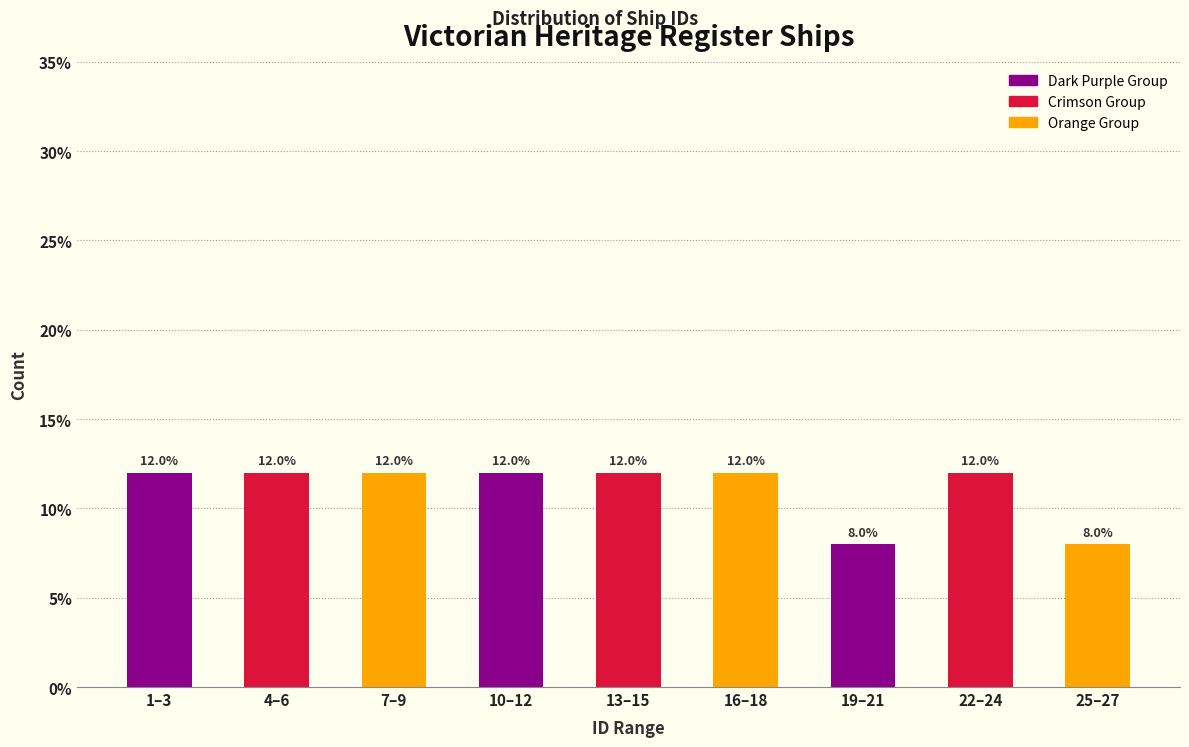

Reading left to right, transcribe all the data shown in this chart.

1–3=12	4–6=12	7–9=12	10–12=12	13–15=12	16–18=12	19–21=8	22–24=12	25–27=8